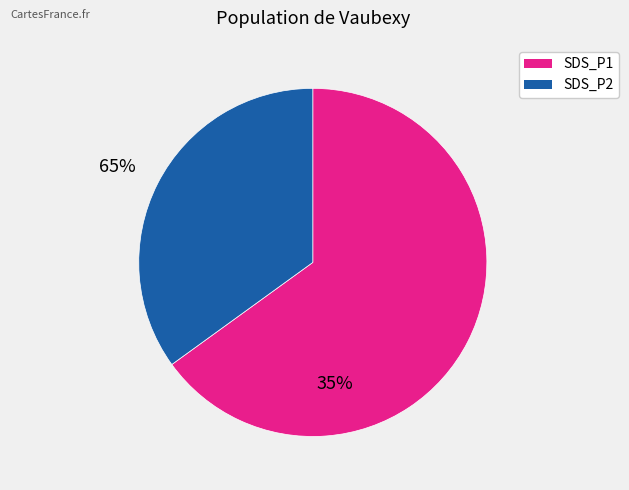

Combined, do SDS_P2 and SDS_P1 account for over 50%?

Yes